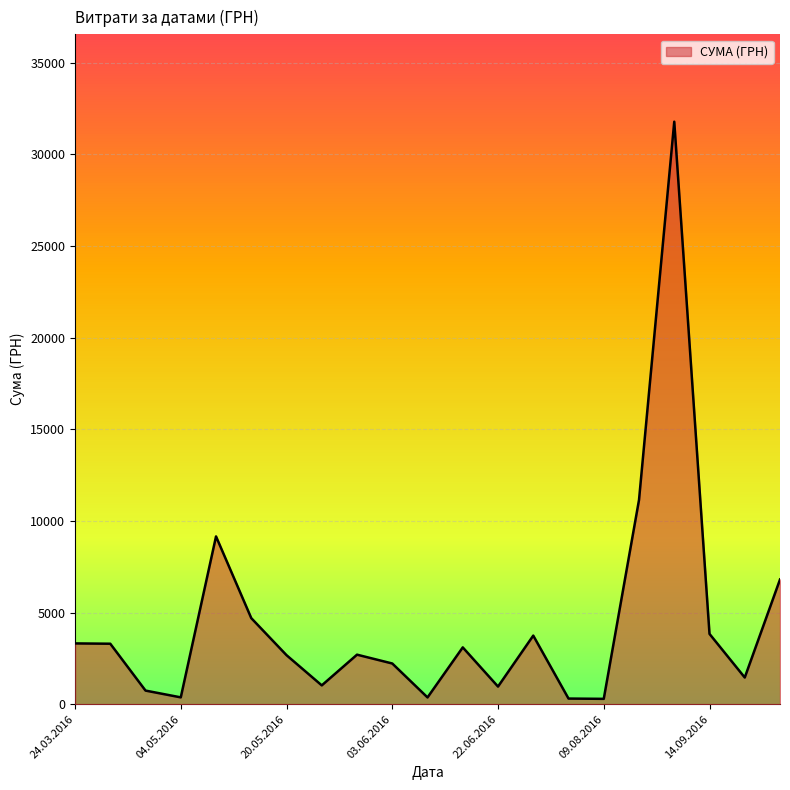

What is the difference between the maximum and minimum values?

31494.1